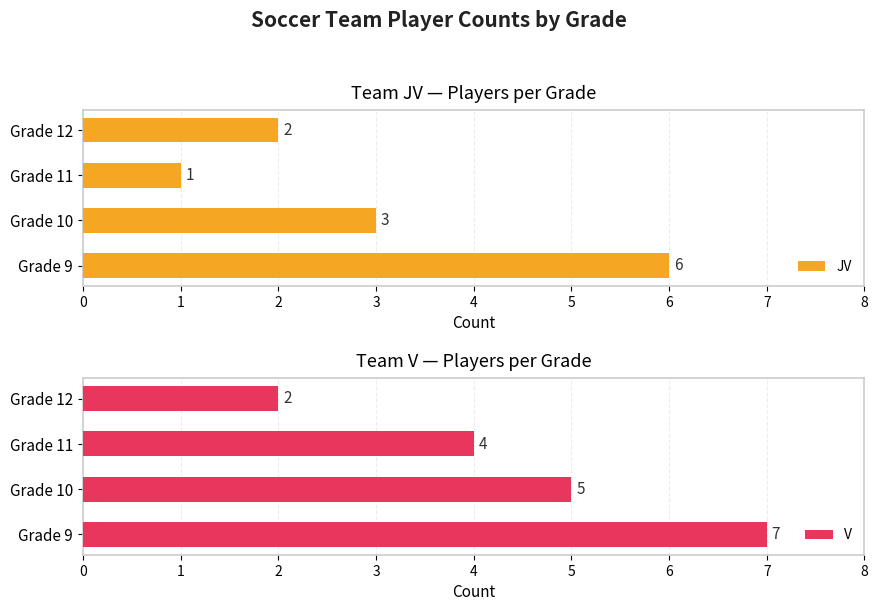

How many groups of bars are there?

4